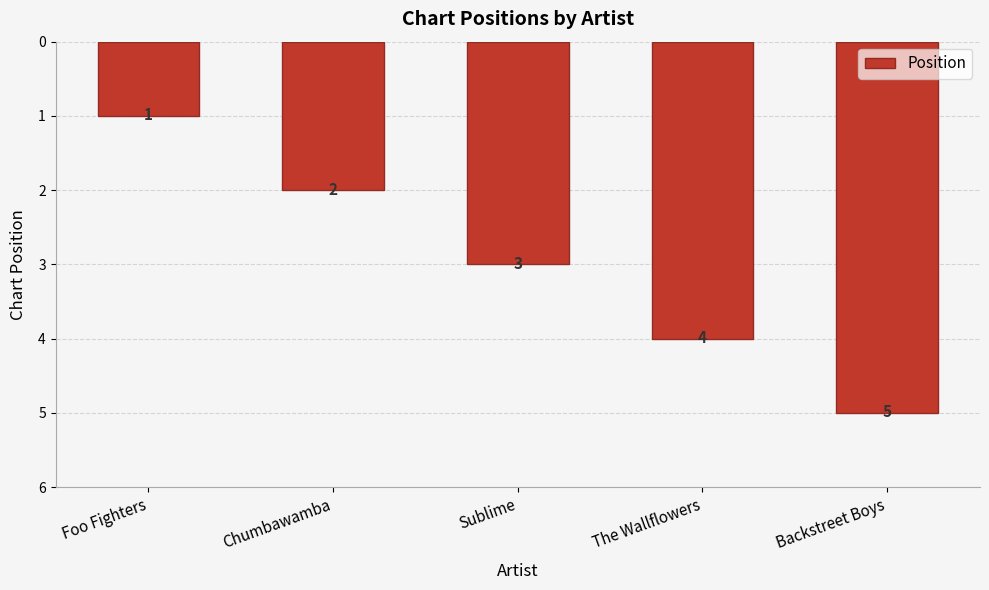

At which category does the chart reach its peak across all series?

Backstreet Boys